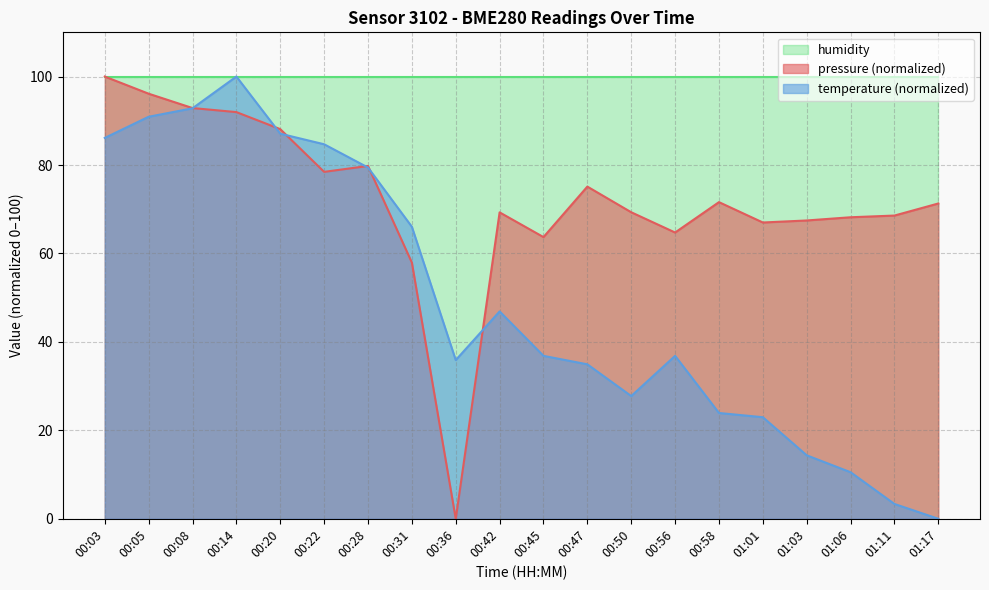

True or false: temperature and pressure intersect in this chart.

True